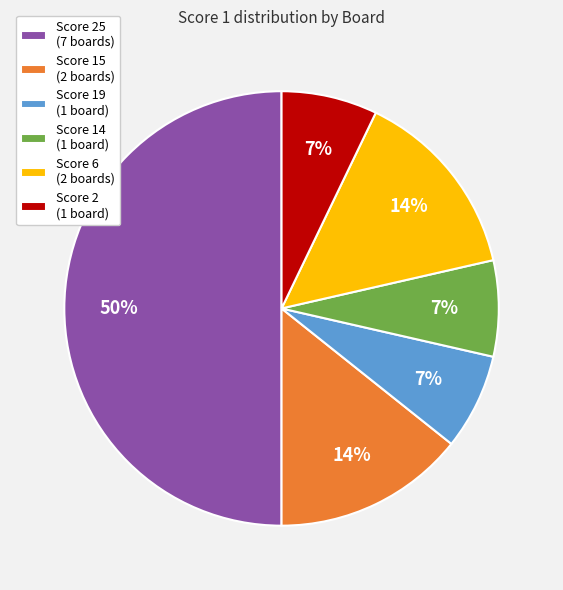

Combined, do Score 25 (7 boards) and Score 6 (2 boards) account for over 50%?

Yes